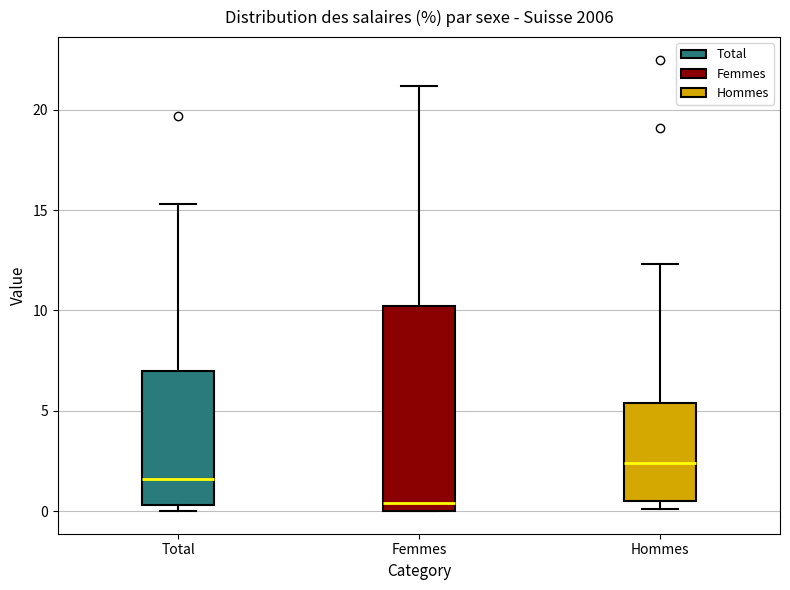

Which box's median line is the lowest?

Femmes